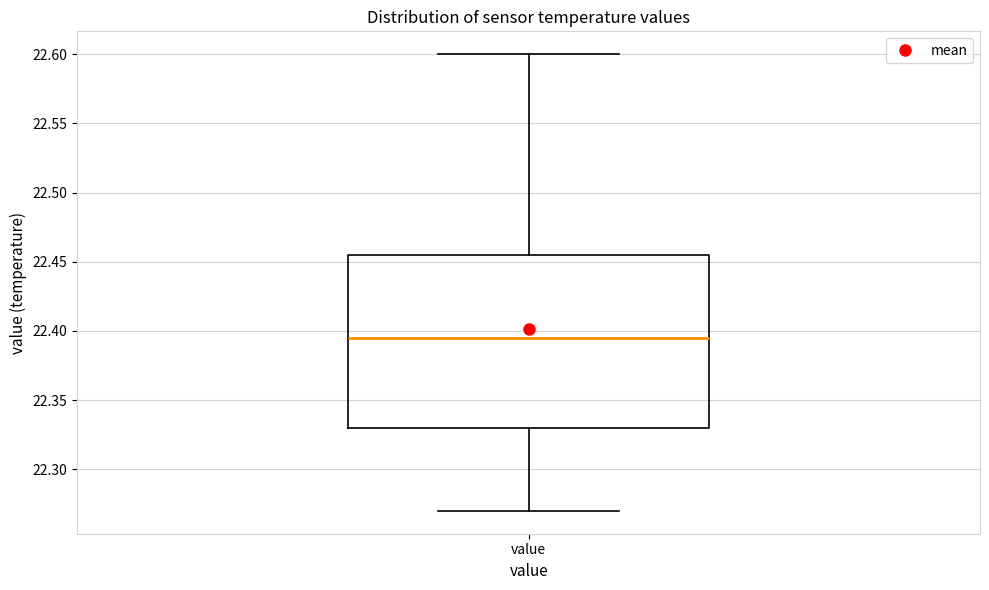

Where is the lower edge of the box for value on the y-axis? The values are not printed on the chart, so give them approximately, as read against the axis.

22.330